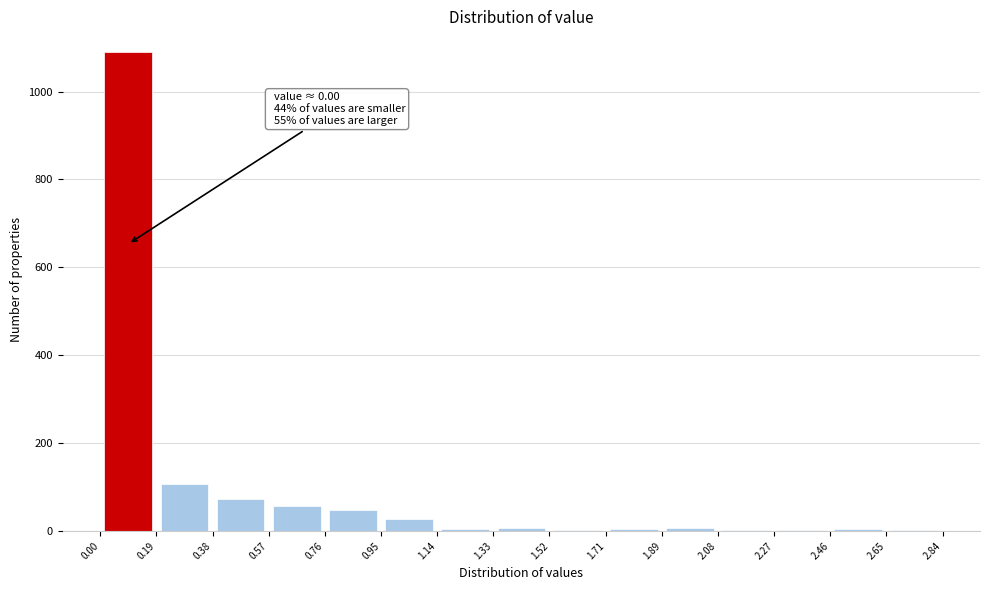

Which range on the x-axis has the tallest bar?

0.00 to 0.19